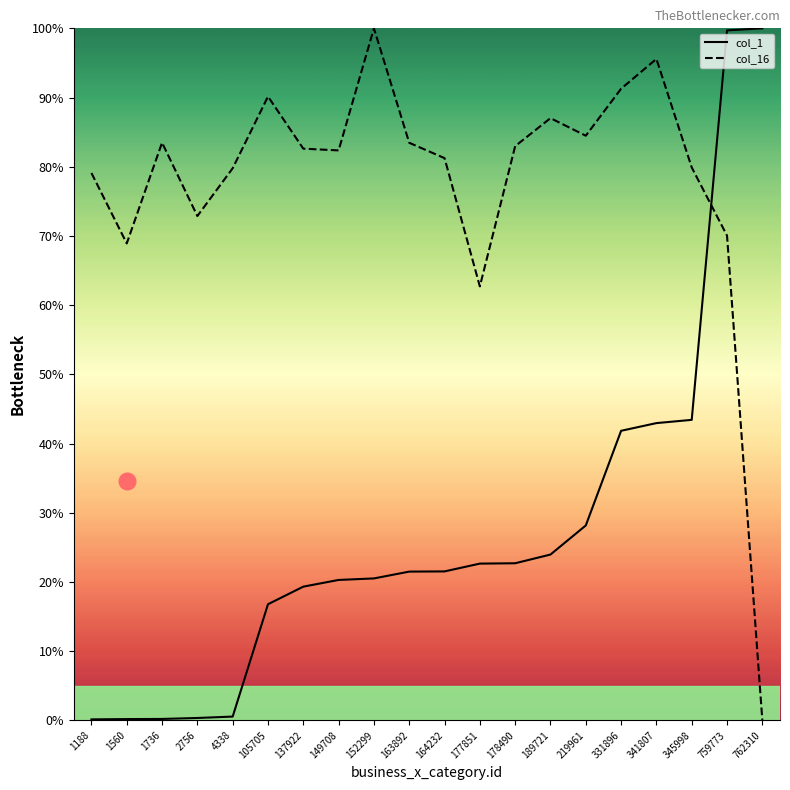

How many positive values does the col_16 series have?

19